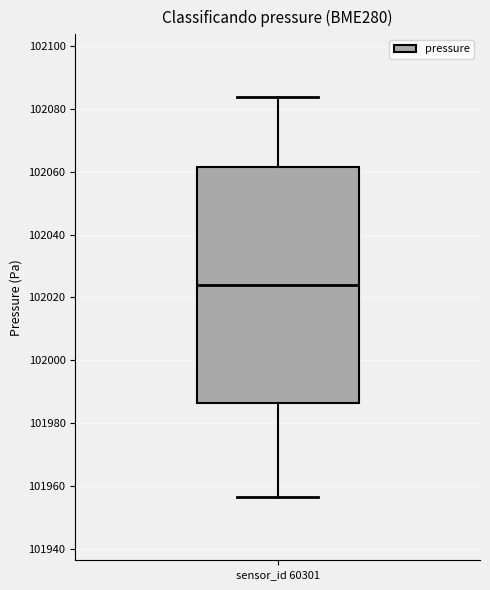

Transcribe this box plot: give where the median line is, the range the box spans, and where the two whiskers end, as read against the y-axis. The values are not printed on the chart, so give them approximately, as read against the axis.

median 102024, box 101986 to 102062, whiskers 101956 to 102084